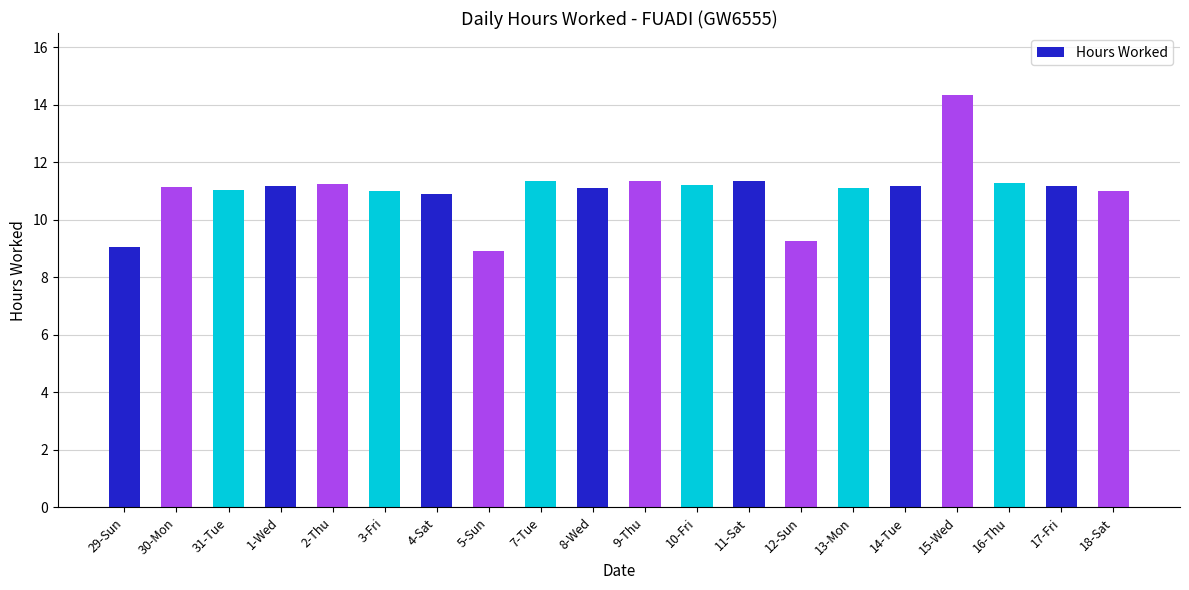

What is the ratio of the value at 5-Sun to the value at 13-Mon?

0.8